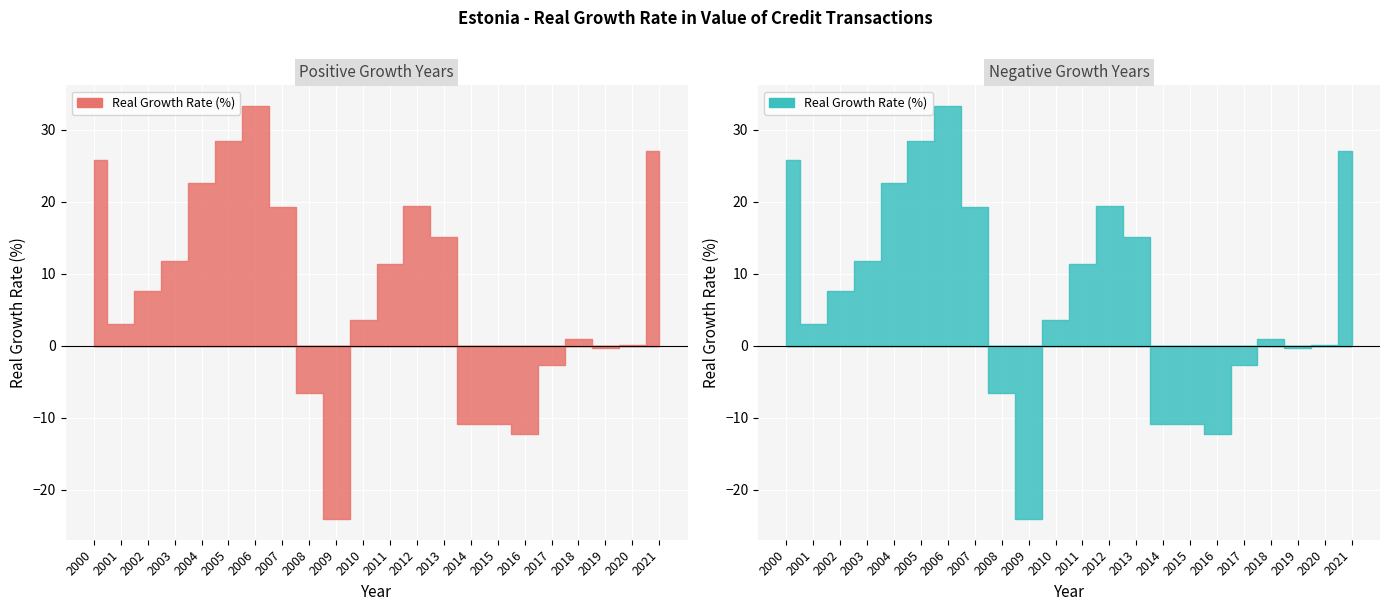

Which label corresponds to the smallest value in the chart?

2009